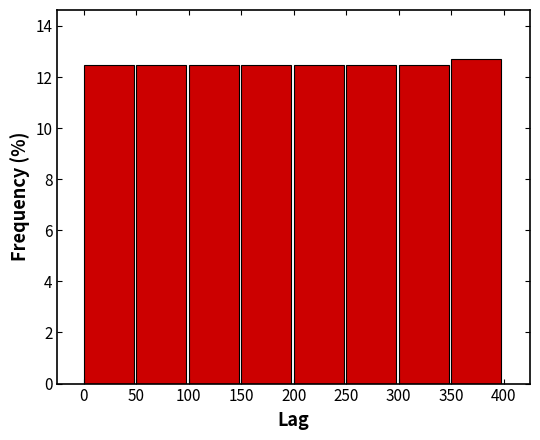

Reading left to right, list every bar in this chart as the range it spans on the x-axis followed by its height. The values are not printed on the chart, so give them approximately, as read against the axis.

0 to 50: 12.4
50 to 100: 12.4
100 to 150: 12.4
150 to 200: 12.4
200 to 250: 12.4
250 to 300: 12.4
300 to 350: 12.4
350 to 400: 12.8